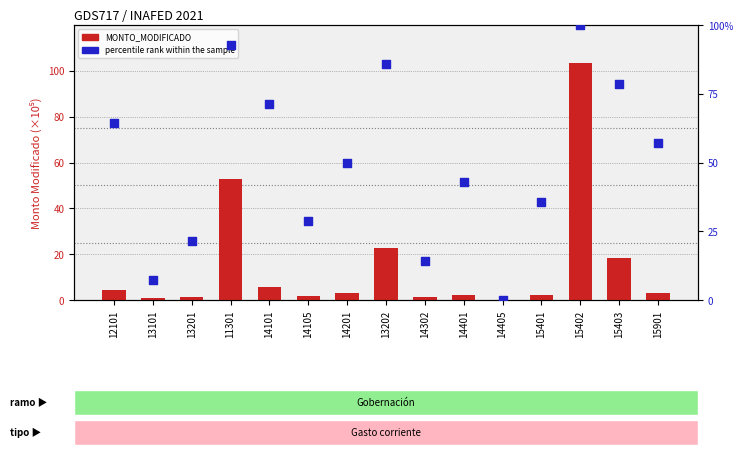

What are all the series names shown in the legend?

MONTO_MODIFICADO, percentile rank within the sample